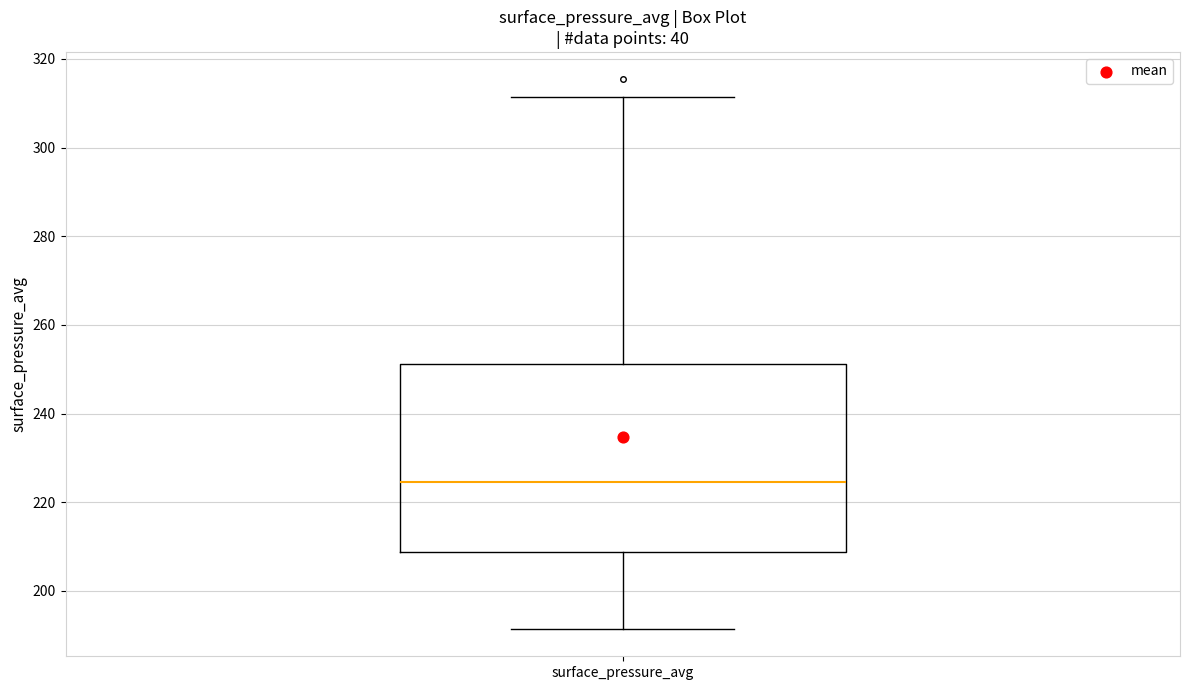

Read this box plot against the y-axis: the position of the median line, the range covered by the box, and the ends of both whiskers. The values are not printed on the chart, so give them approximately, as read against the axis.

median 224, box 208 to 252, whiskers 192 to 312